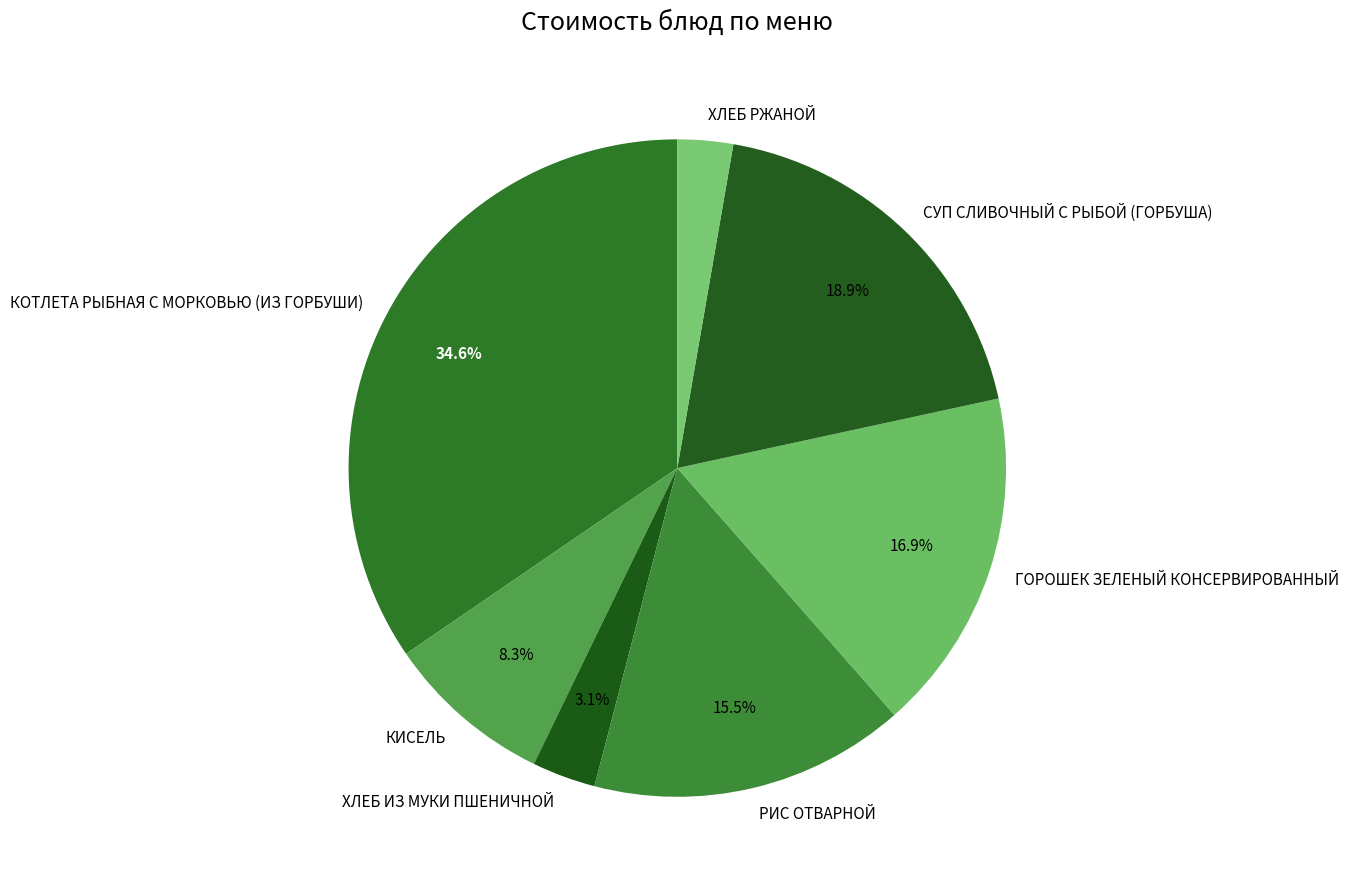

To the nearest percent, what portion does ХЛЕБ ИЗ МУКИ ПШЕНИЧНОЙ represent?

3%